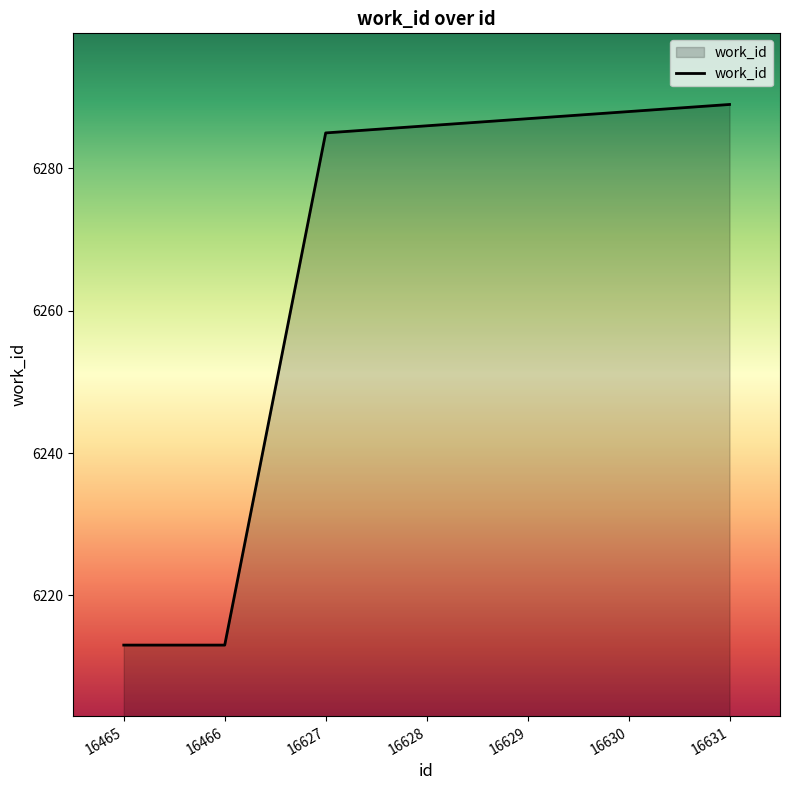

Read the value at 16631.

6289